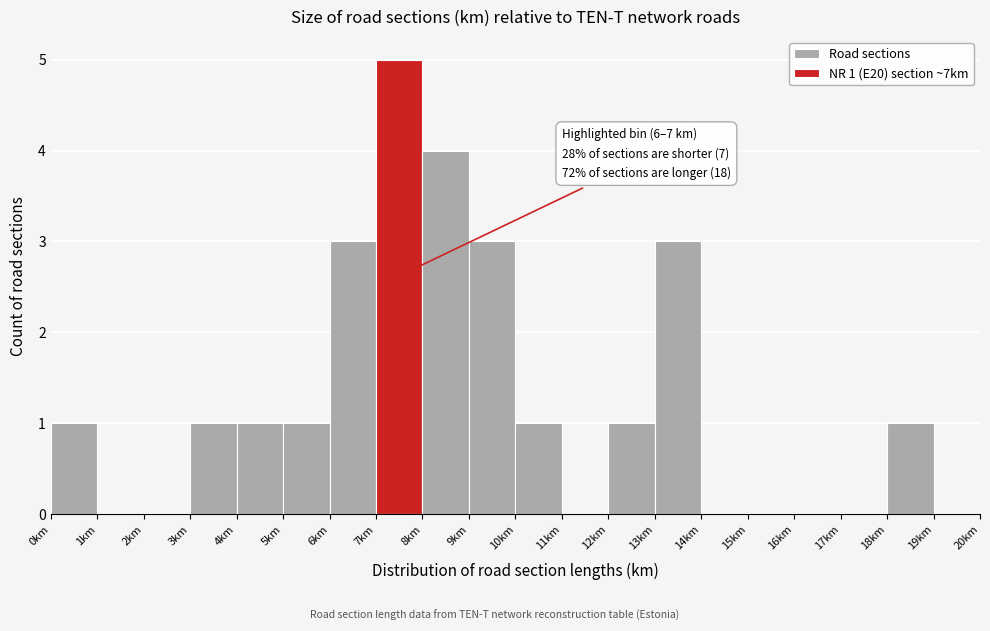

Over which range of the x-axis is the bar tallest?

7 to 8